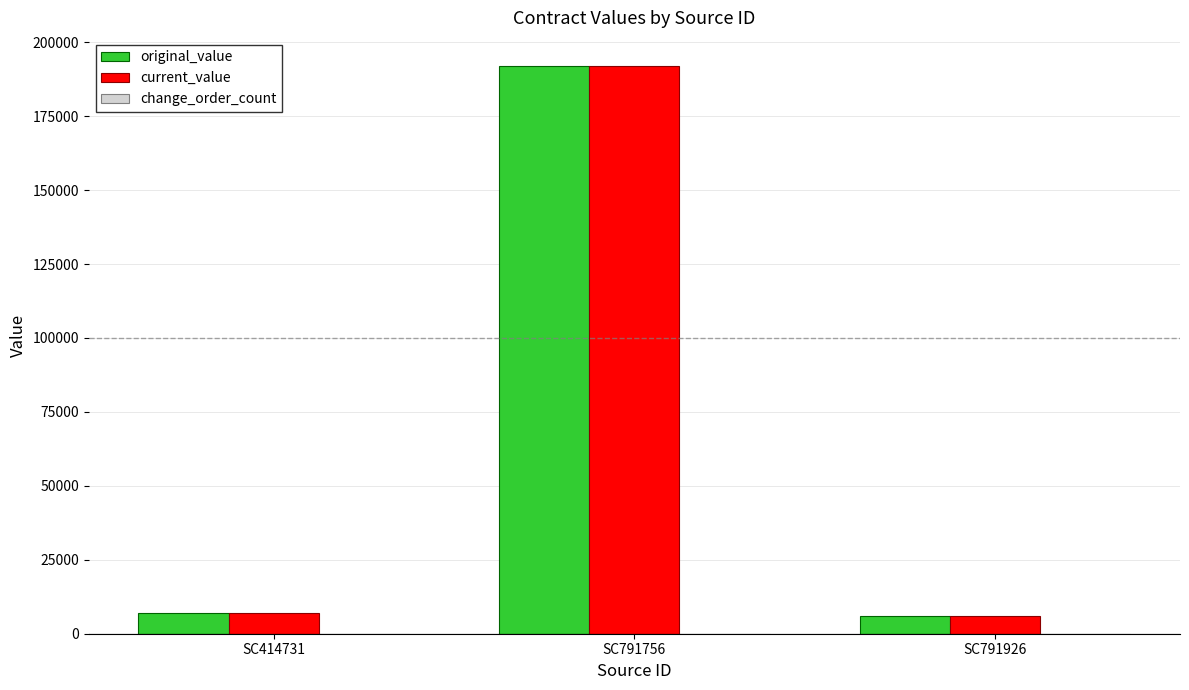

At which category is the sum across all series the highest?

SC791756